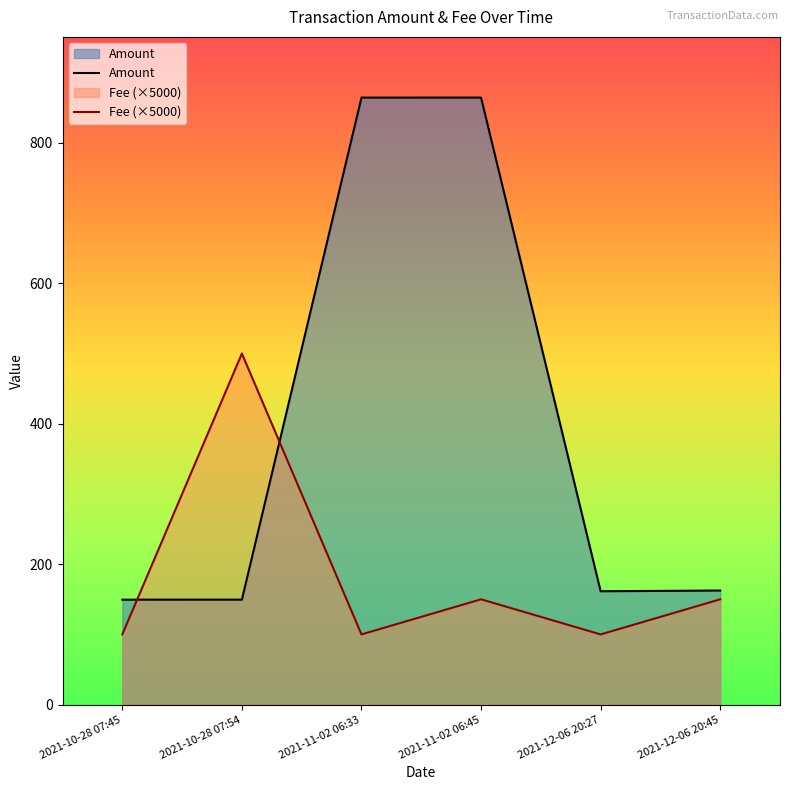

What are all the series names shown in the legend?

Amount, Fee (×5000)